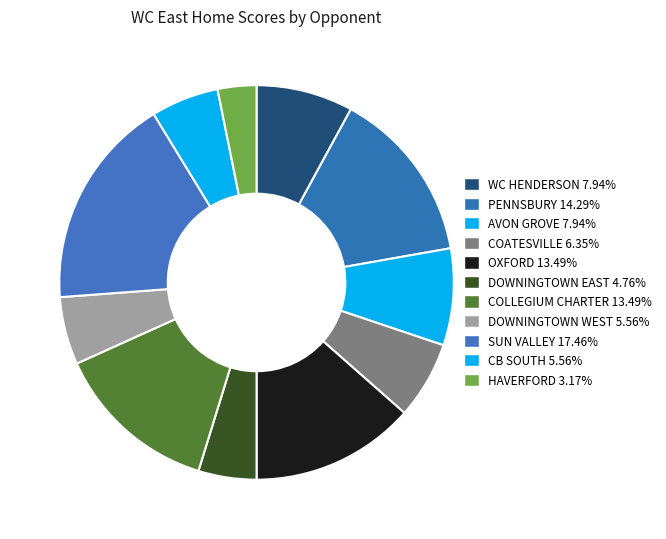

To the nearest percent, what is the difference between the largest and smallest slice percentages?

14%